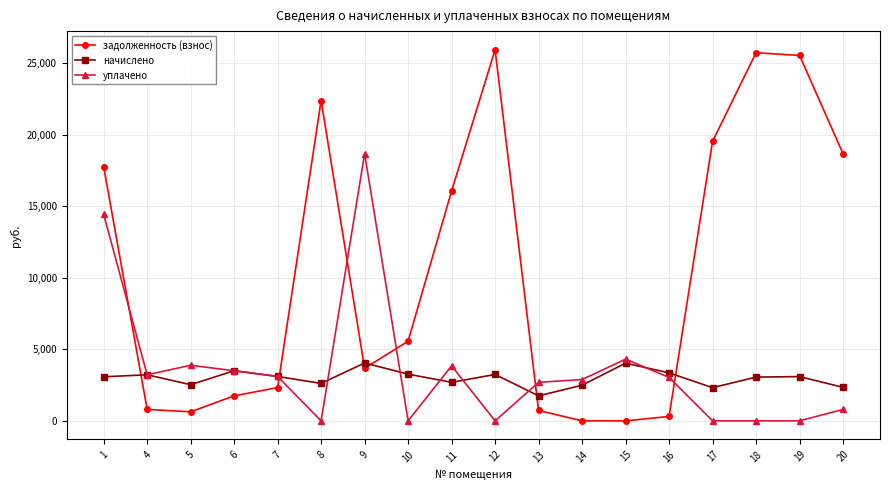

What is the maximum value for задолженность (взнос)?

25948.9